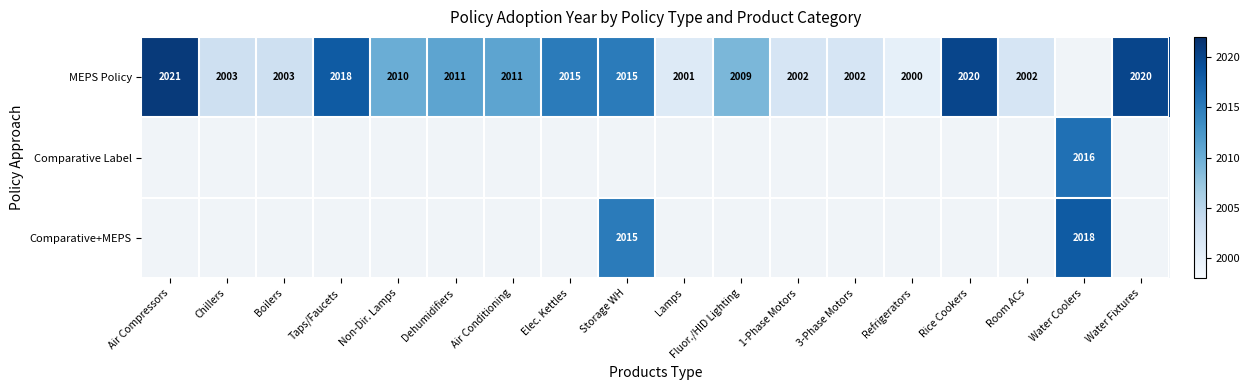

True or false: MEPS Policy has a value of 2020 at Water Fixtures.

True